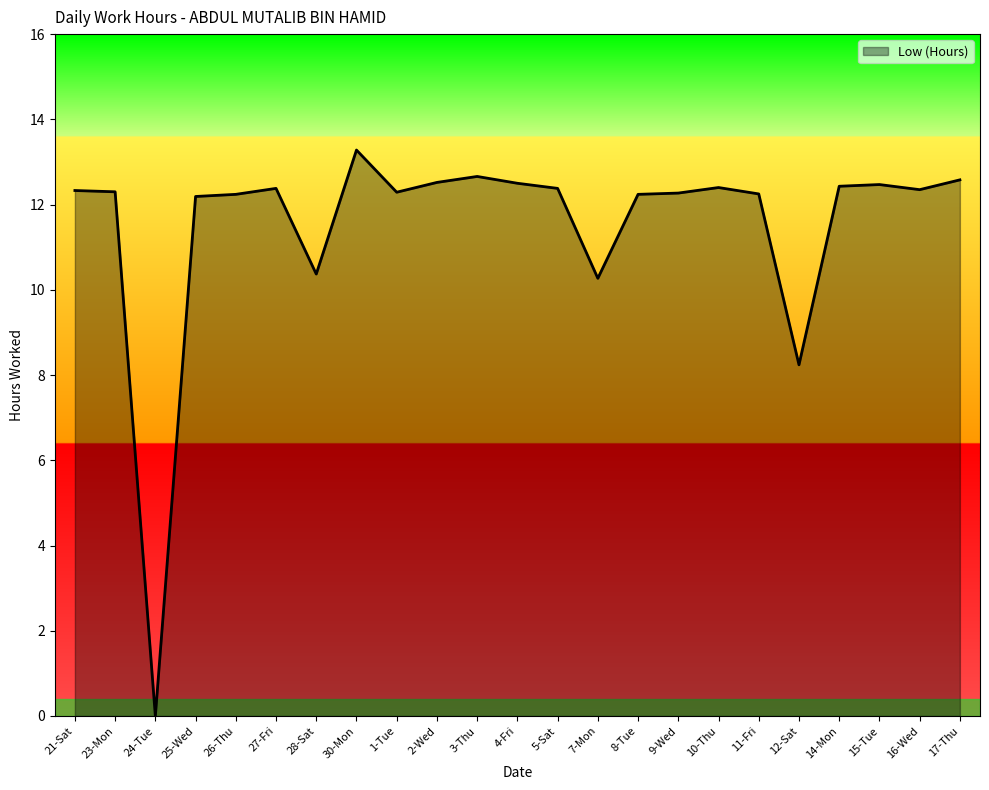

What is the change in value from 25-Wed to 7-Mon?

-1.9